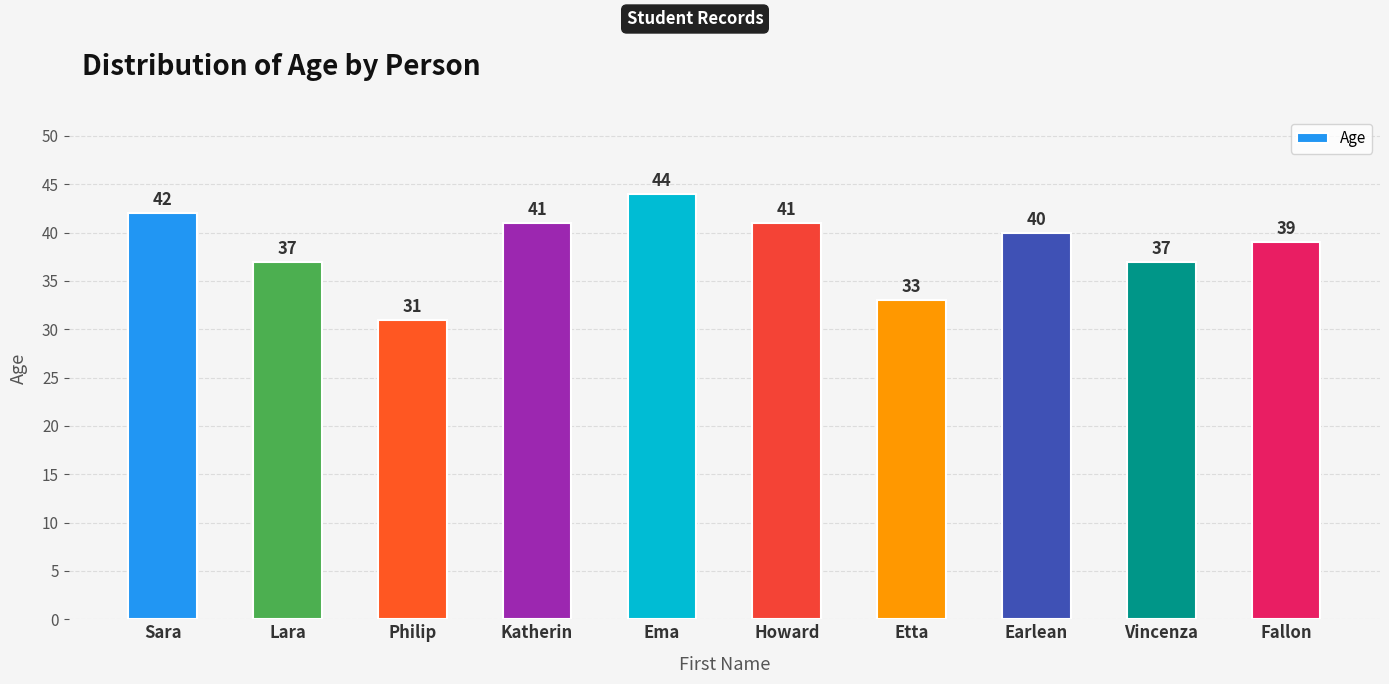

Is it true that the value at Sara is 42?

True